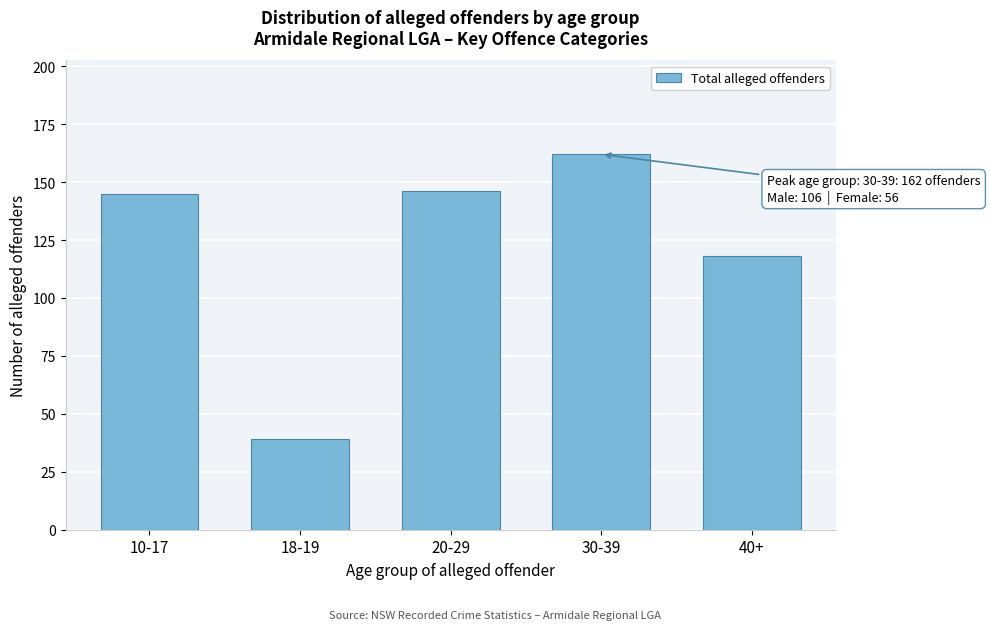

Reading left to right, transcribe all the data shown in this chart.

145	39	146	162	118